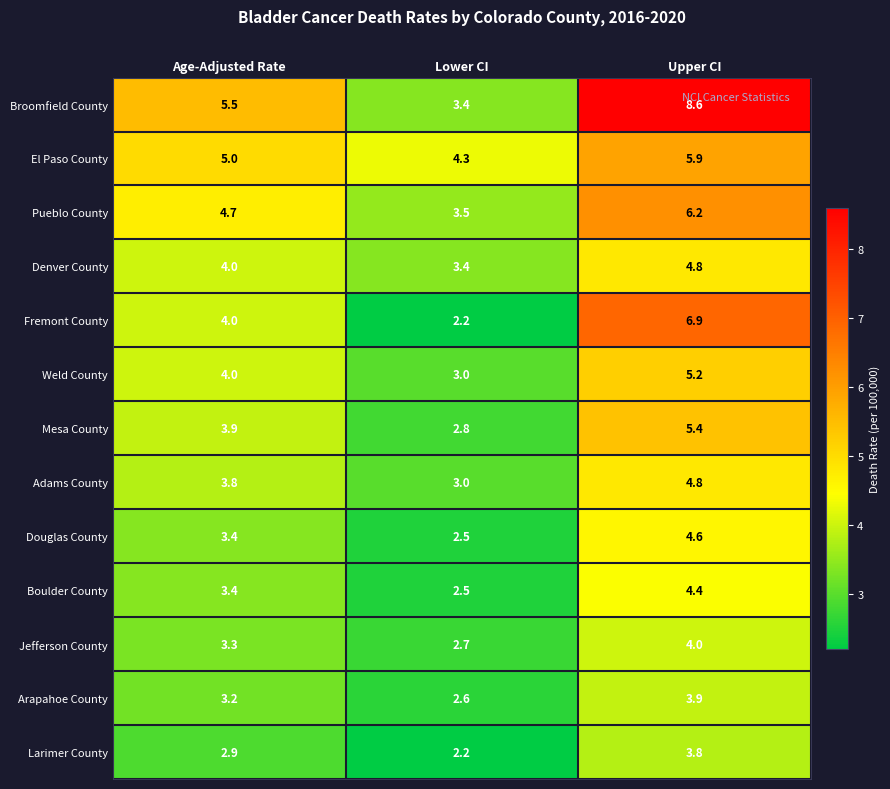

What is the greatest value displayed?

8.6